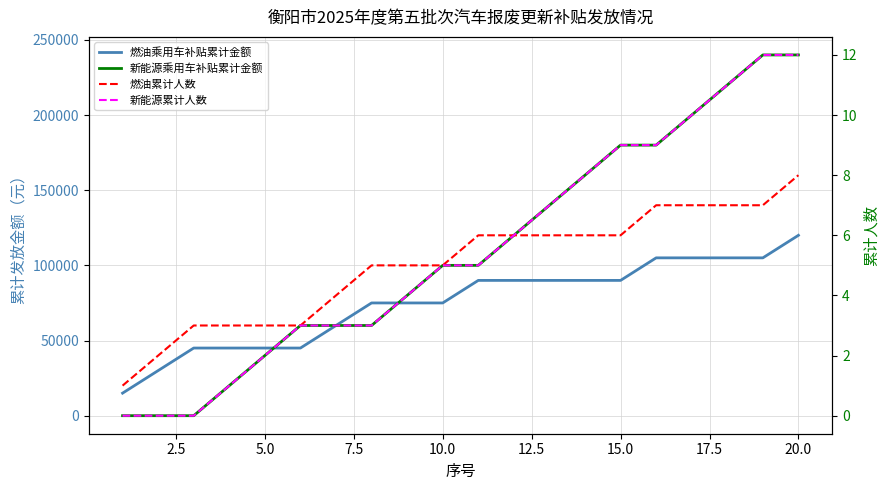

How many categories are shown in the chart?

20